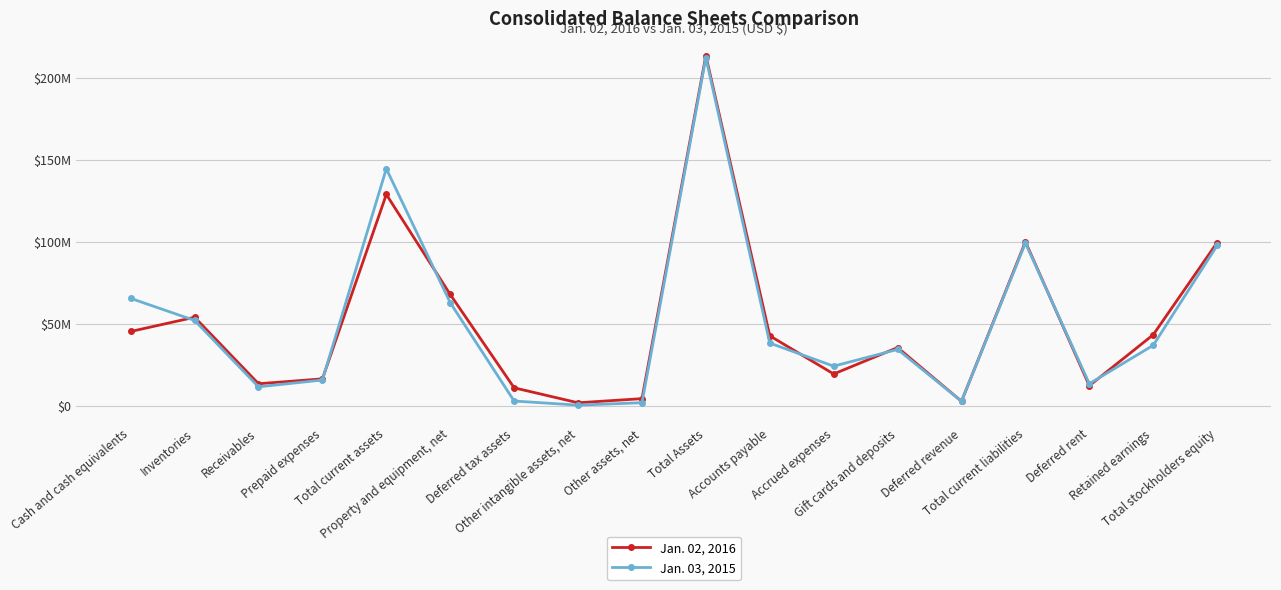

Which series has the largest range (max minus min)?

Jan. 03, 2015